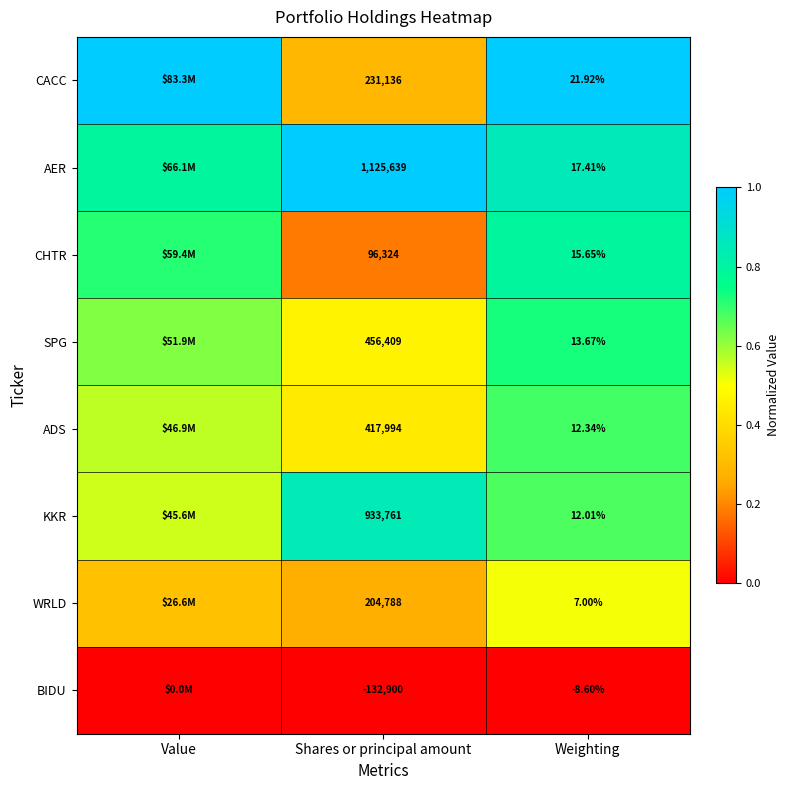

At Weighting, list the series in order from largest to smallest.

CACC, AER, CHTR, SPG, ADS, KKR, WRLD, BIDU